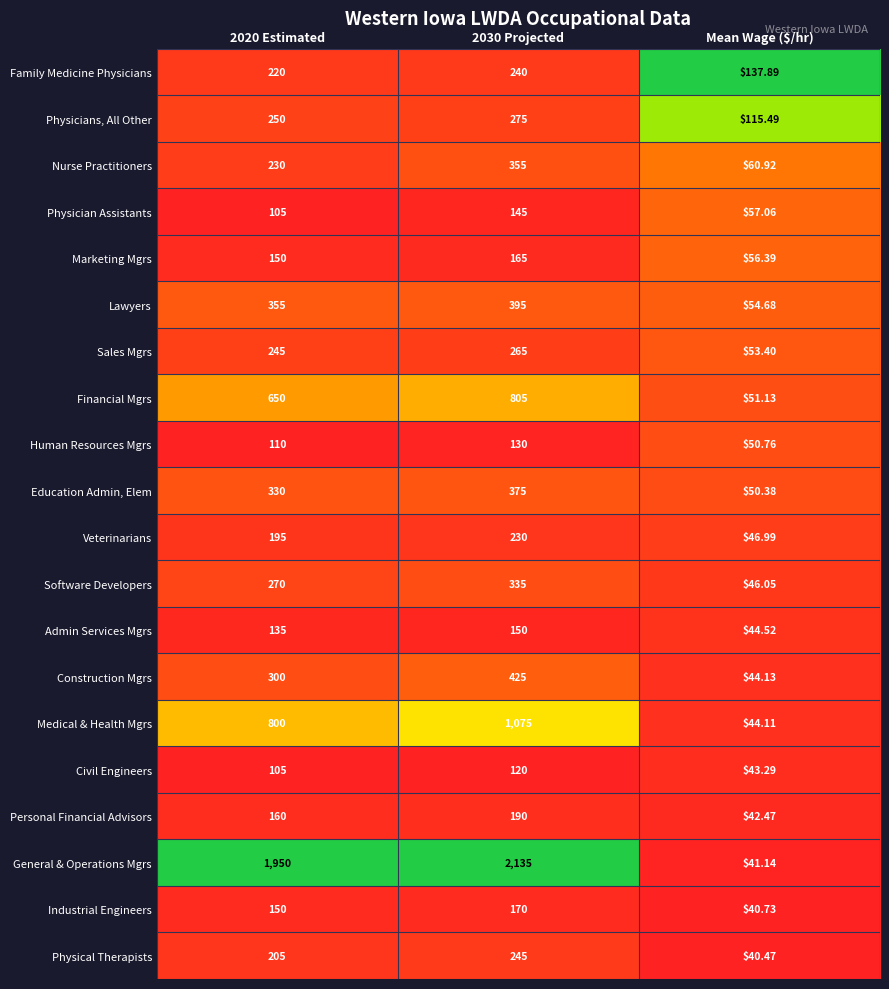

Which category has the lowest value across all series?

Mean Wage ($/hr)